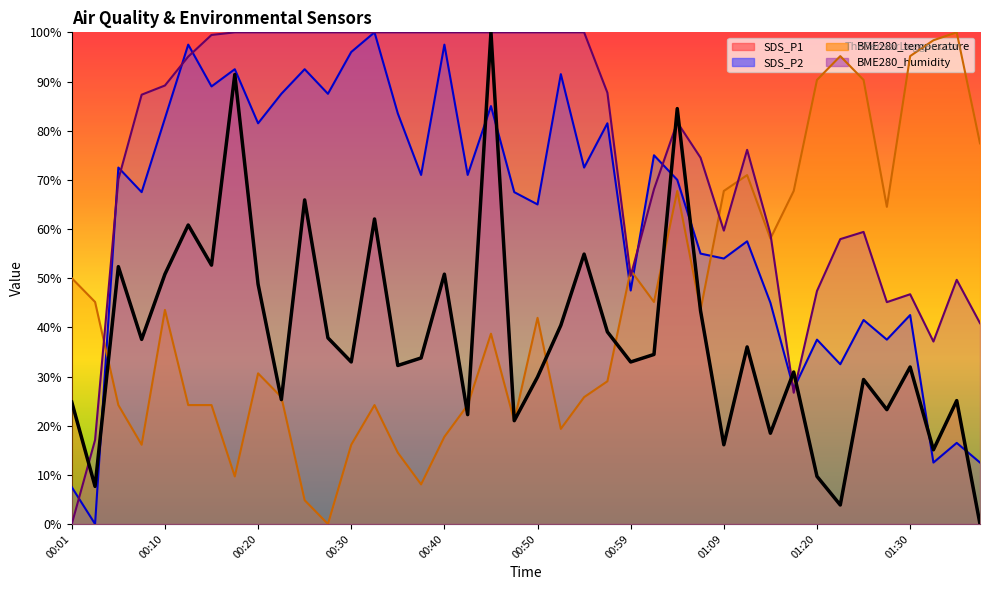

What is the difference between the second highest and second lowest values in the SDS_P1 series?

87.6